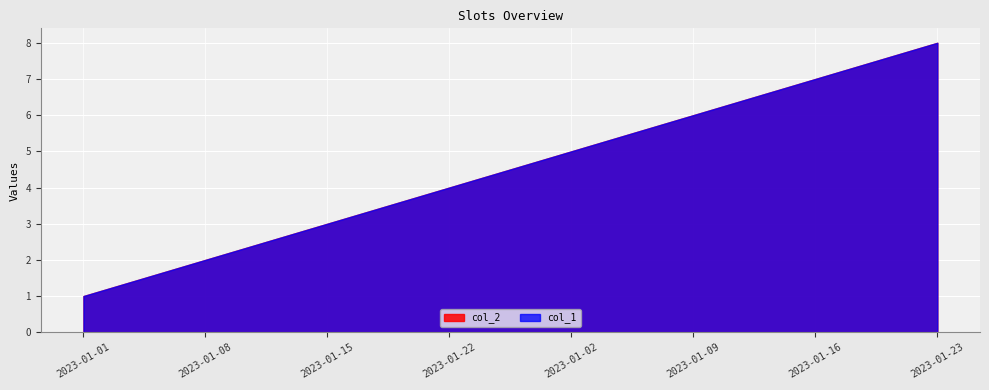

What is the highest value of the col_1 series?

8